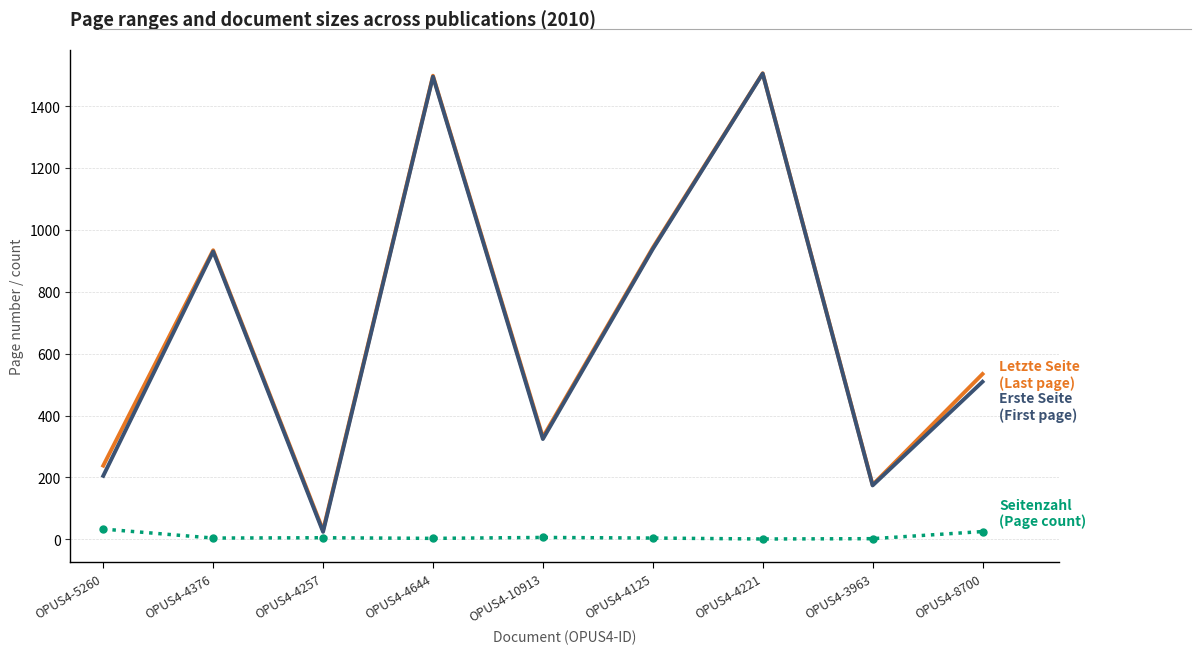

What is the maximum value shown in the chart?

1506